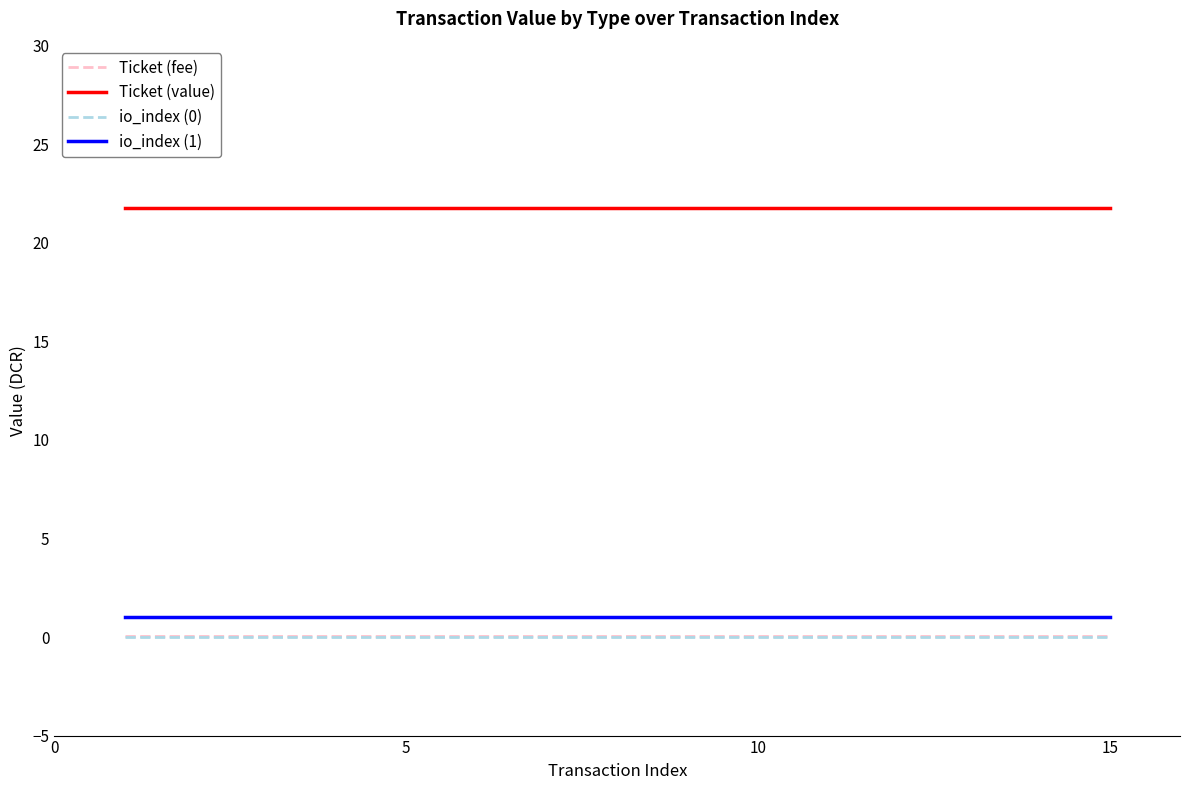

What is the greatest value displayed?

21.8